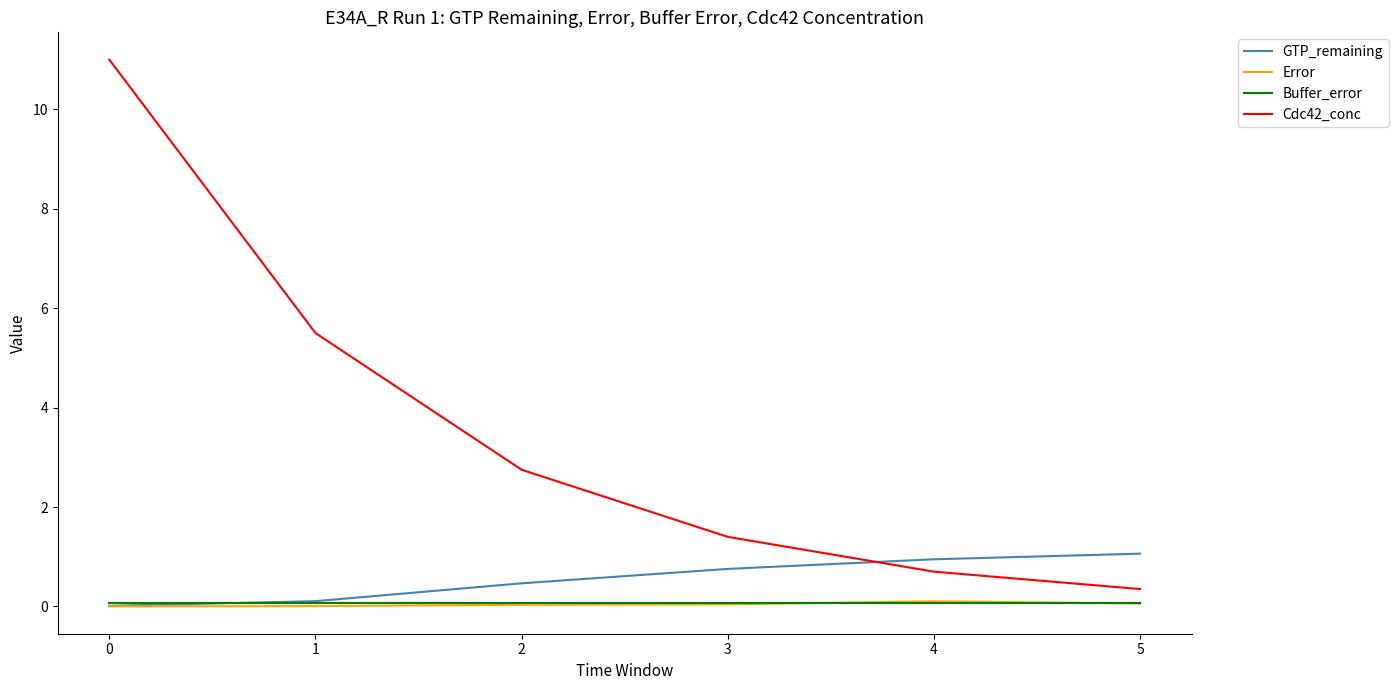

What is the average value of the Buffer_error series?

0.1